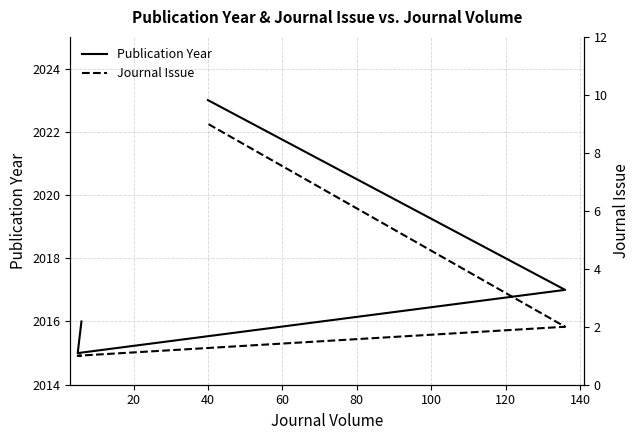

Which has a higher value, 20 or 60?

60